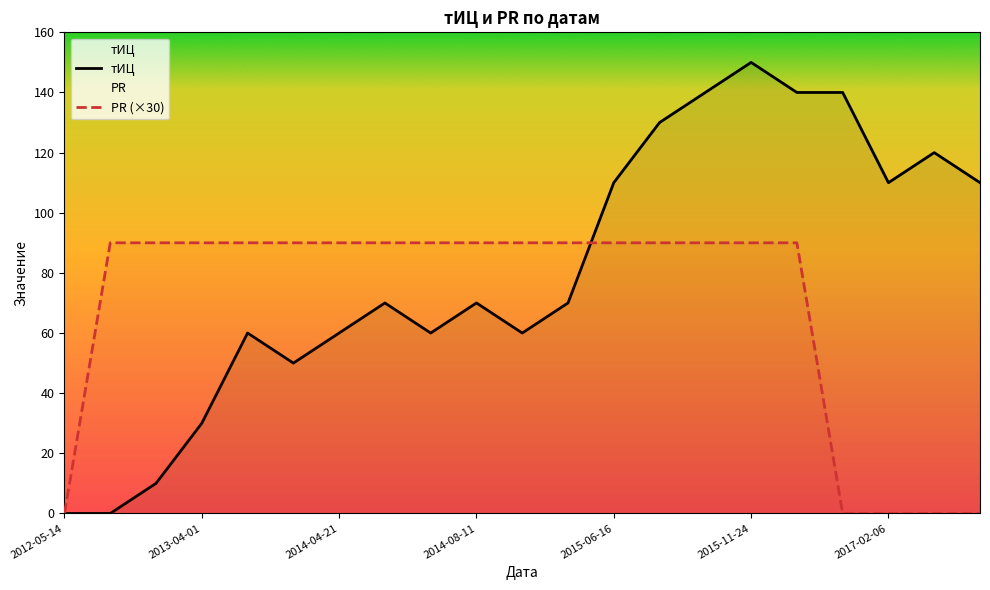

The value of тИЦ at 2015-11-24 is 150. True or false?

True